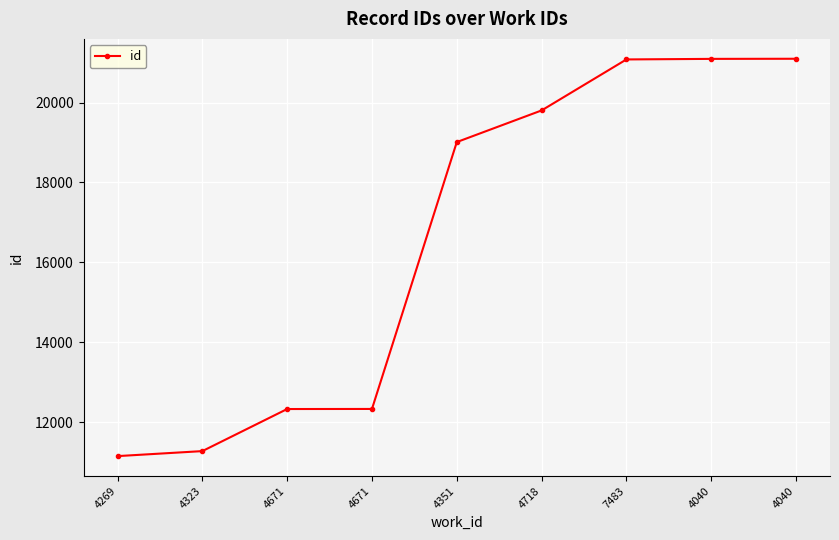

Does the chart display data point markers on the line(s)?

Yes